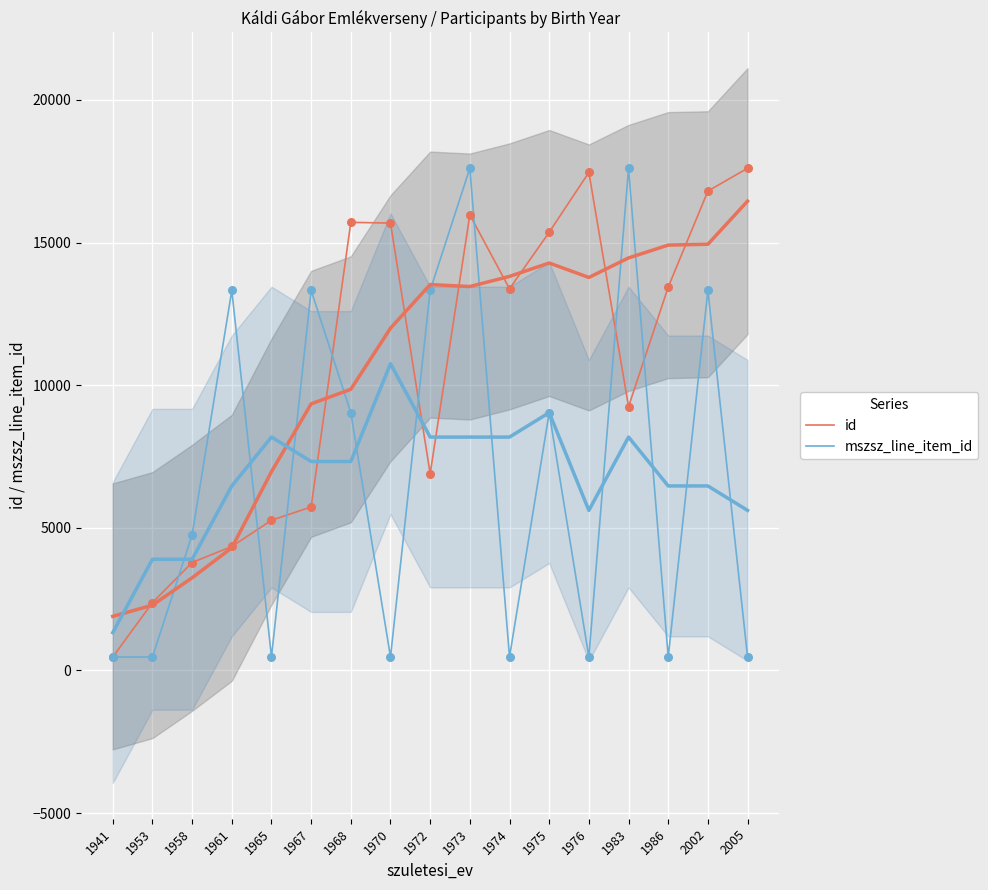

Is the value of id at 1941 greater than the value of mszsz_line_item_id at 1958?

No